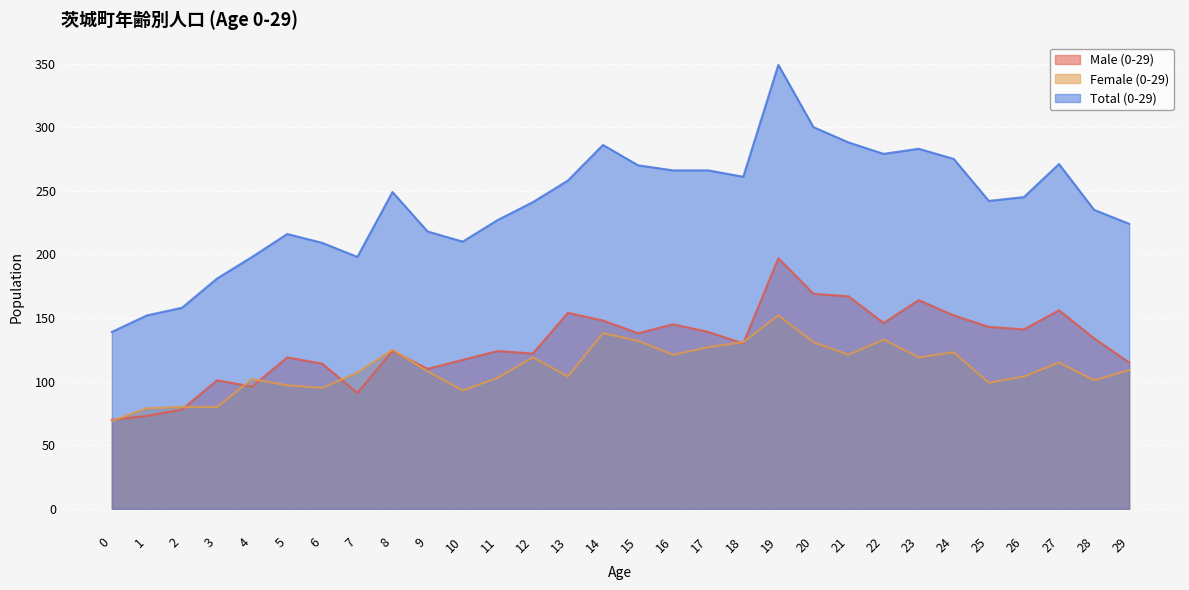

What is the highest value of the Female (0-29) series?

152